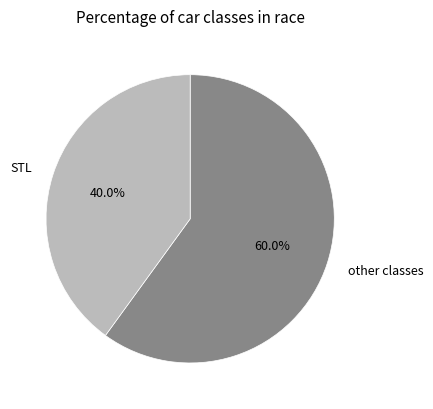

Which slice is the largest?

other classes